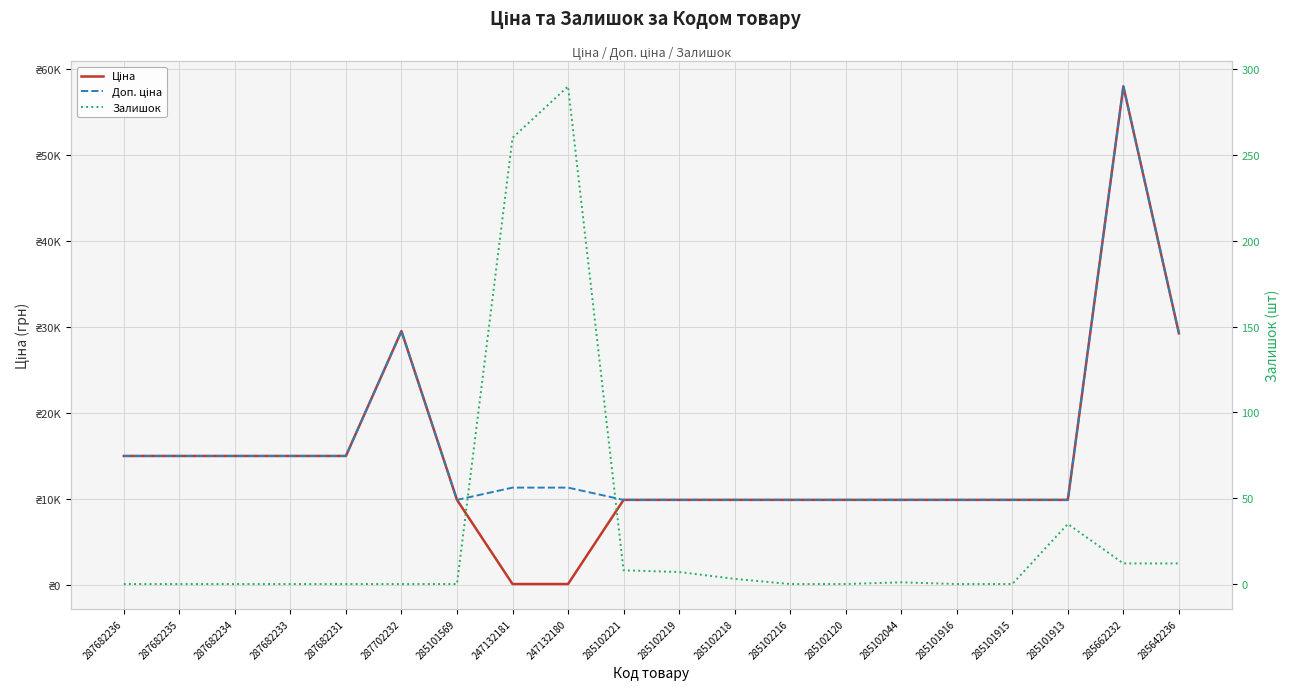

At which category is the sum across all series the highest?

285662232